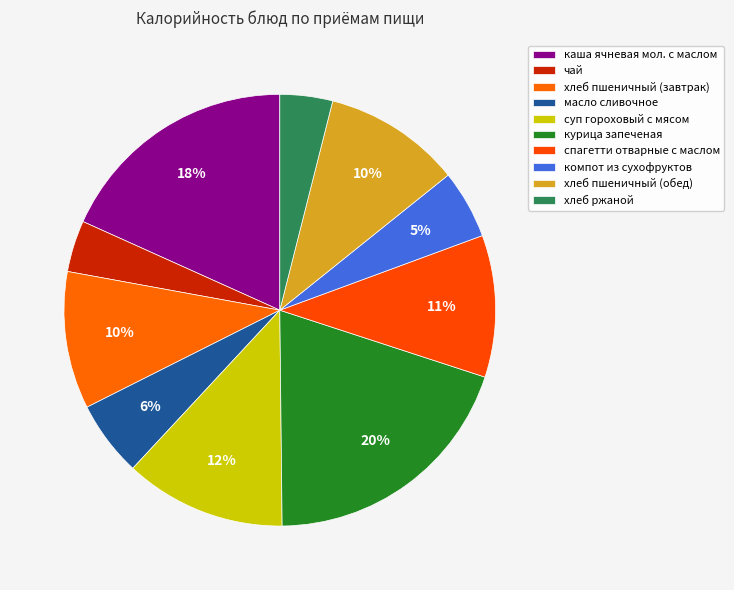

Which category has the biggest portion of the pie?

курица запеченая